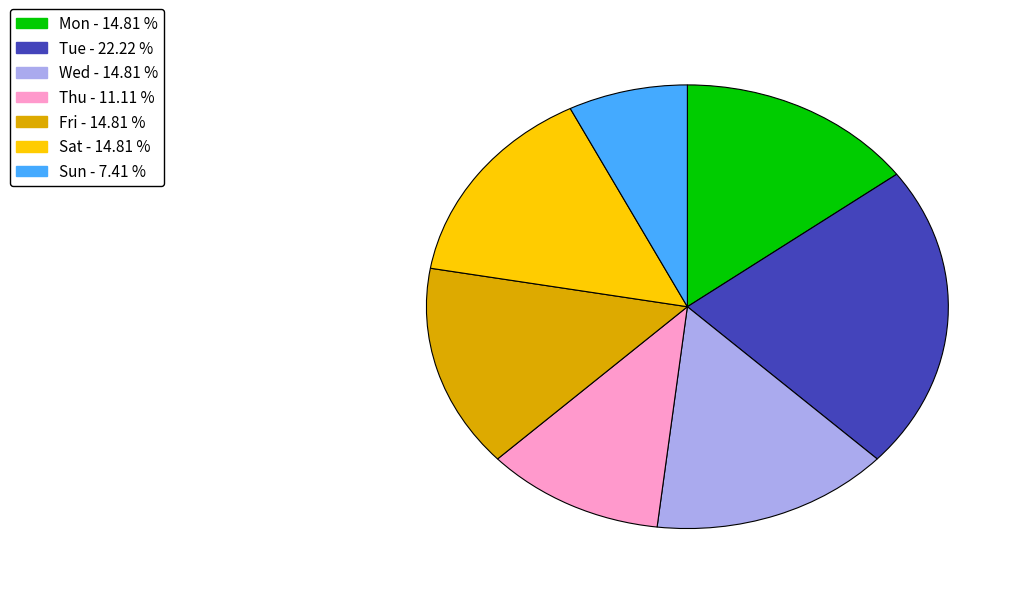

Approximately how many times larger is the value at Sun compared to Mon?

0.5